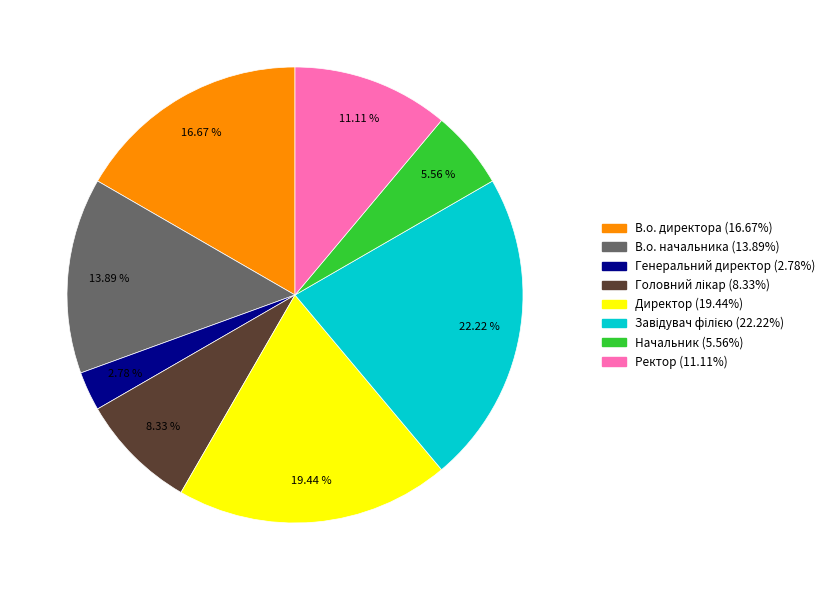

Do Начальник and В.о. начальника together represent more than half of the pie?

No